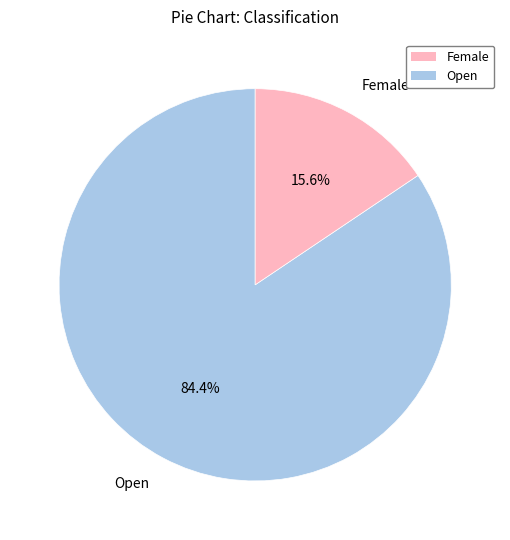

Between Female and Open, which is larger?

Open